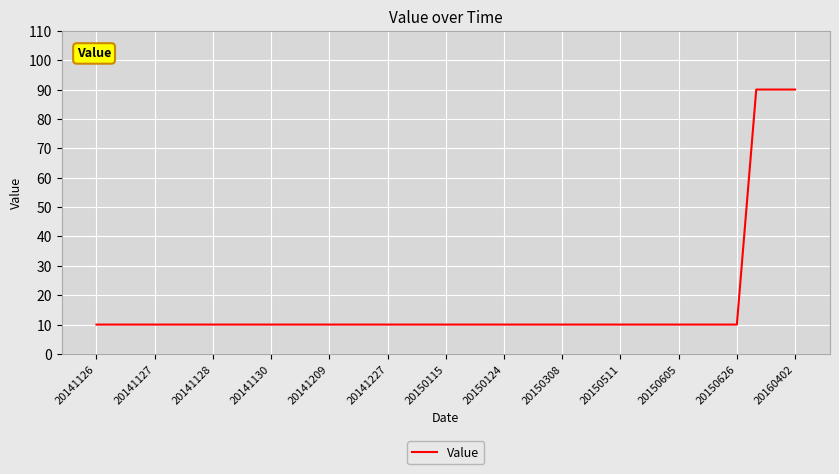

What is the difference between the maximum and minimum values?

80